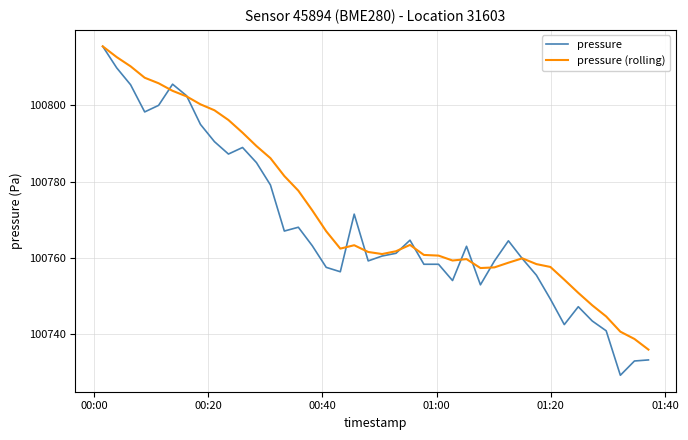

What is the smallest value displayed?

100729.2